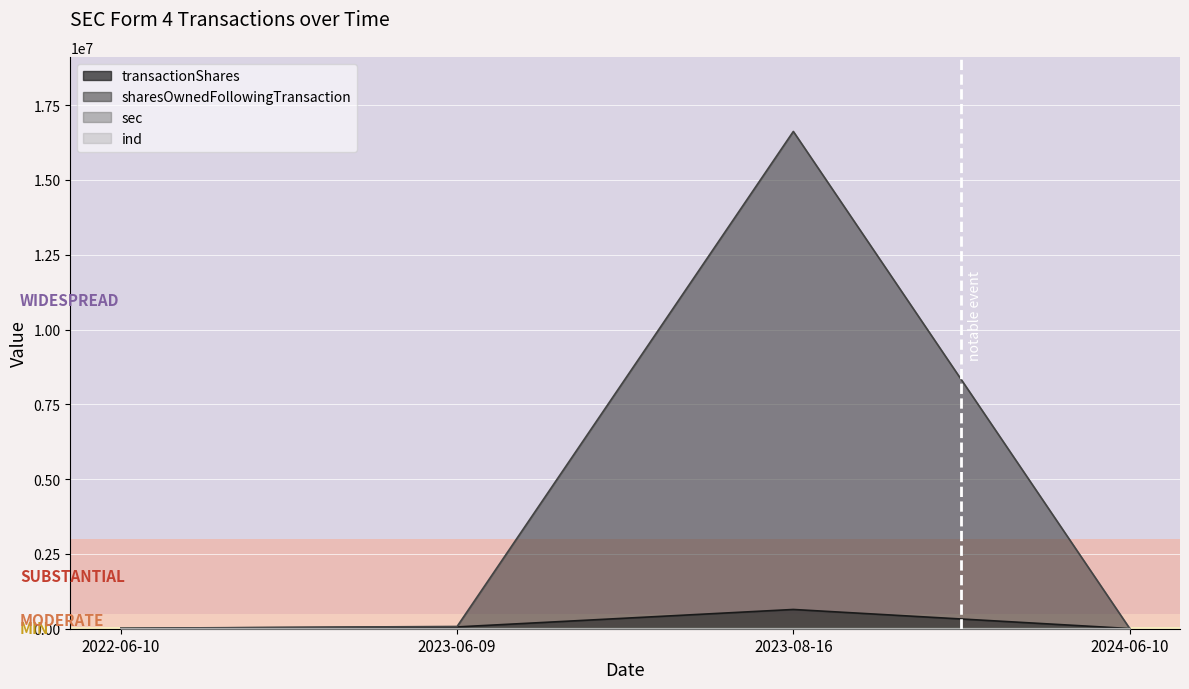

What is the highest value of the sec series?

15